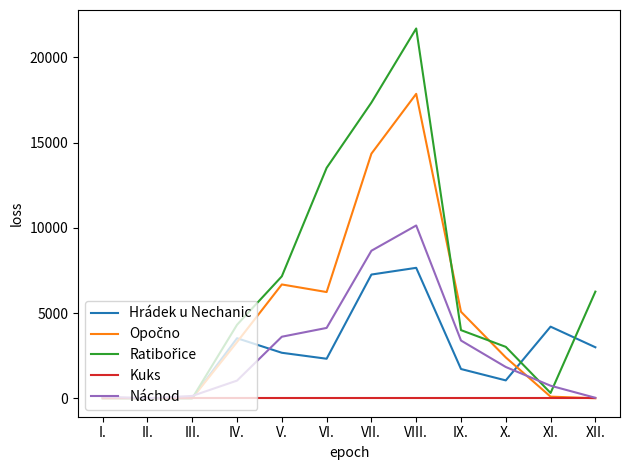

True or false: Hrádek u Nechanic has a value of 0 at I..

True